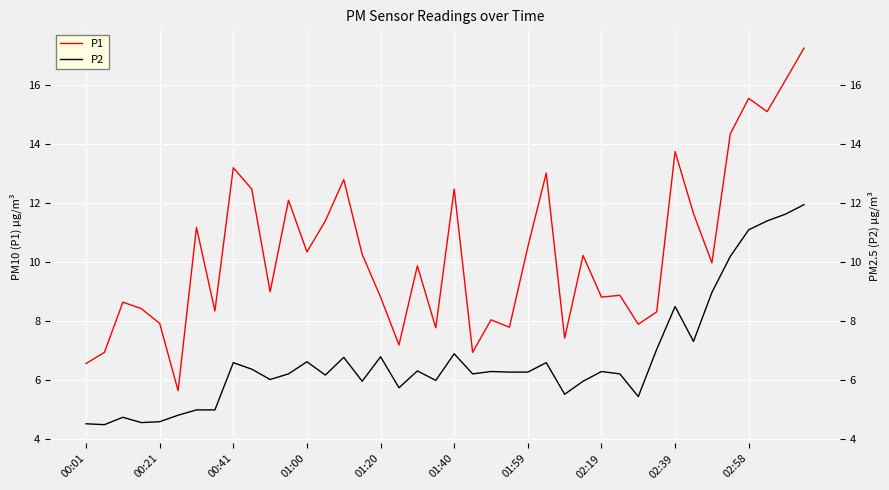

The P1 series shows 8.1 at 22. True or false?

True